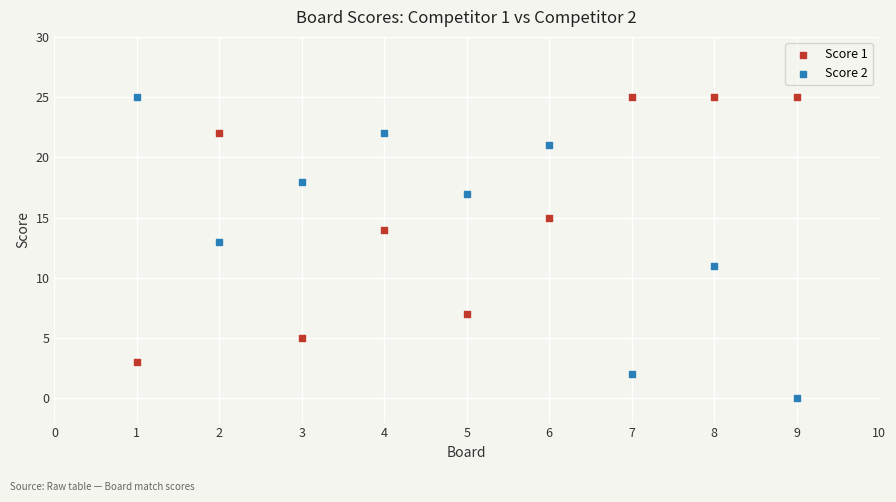

Which series has the largest Y range (max minus min)?

Score 2